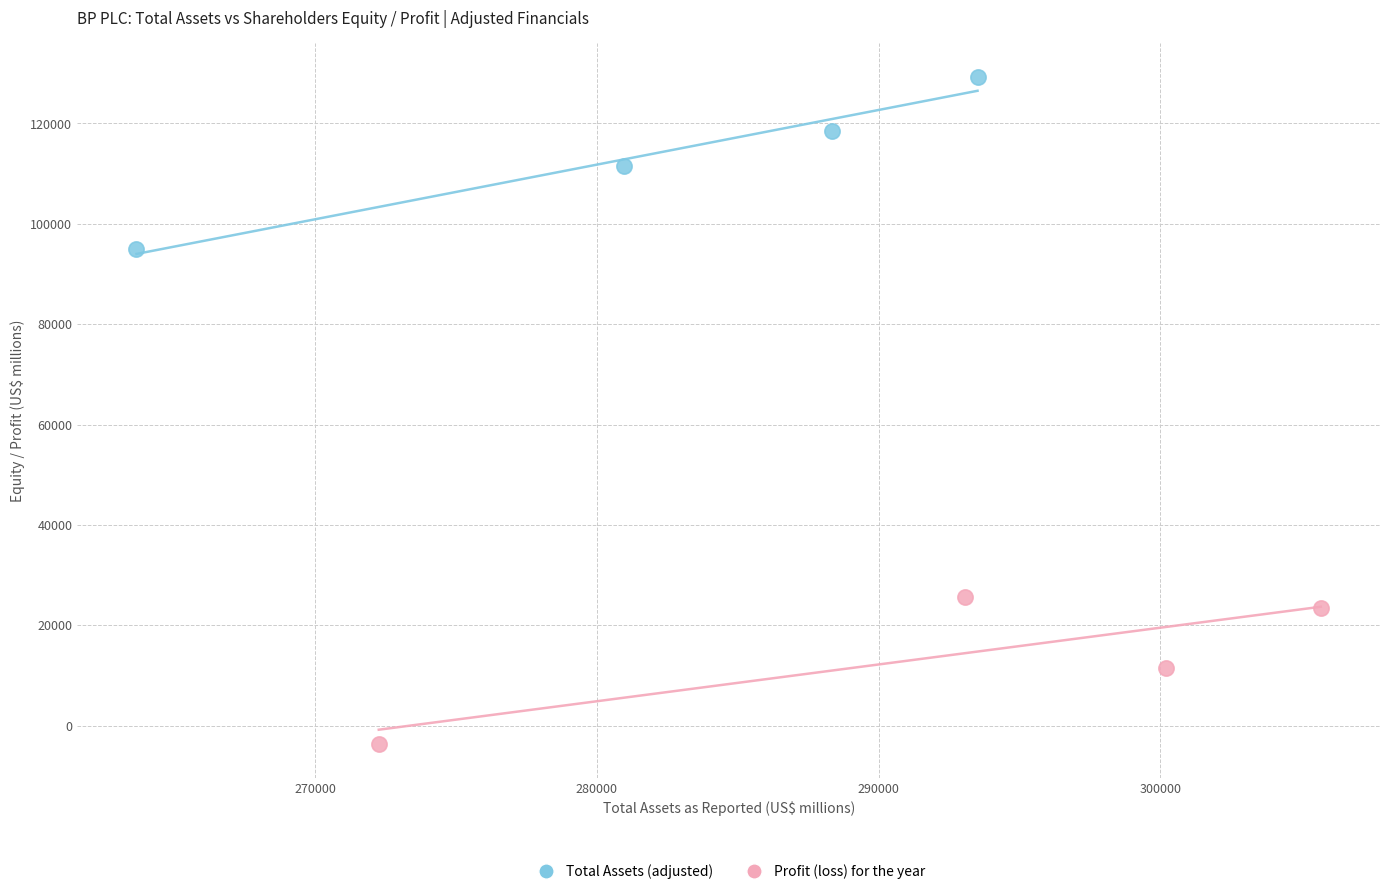

Which series reaches the maximum Y coordinate?

Total Assets (adjusted)